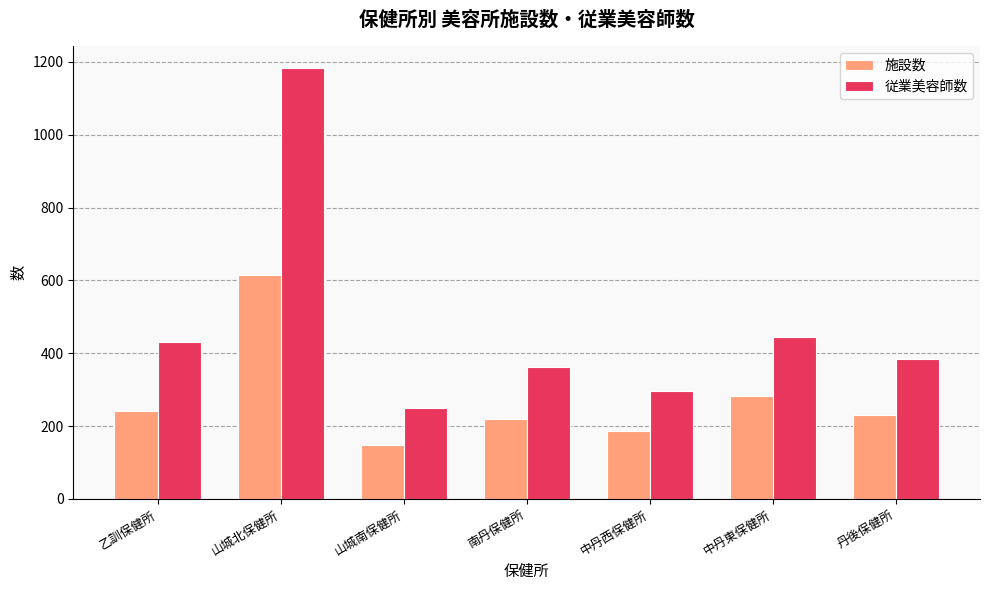

Which series has the largest total across all categories?

従業美容師数